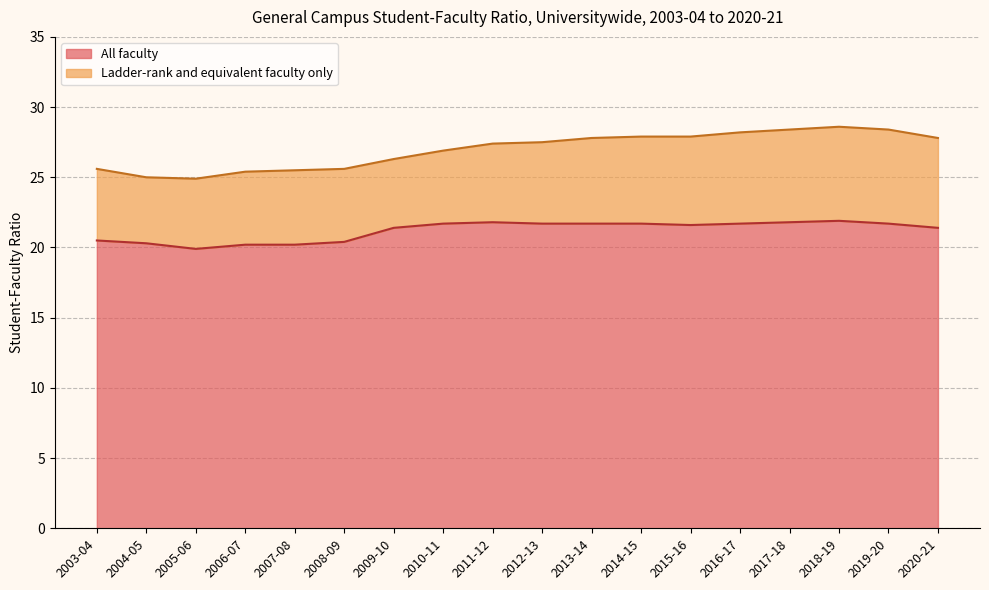

What is the maximum value for All faculty?

21.9